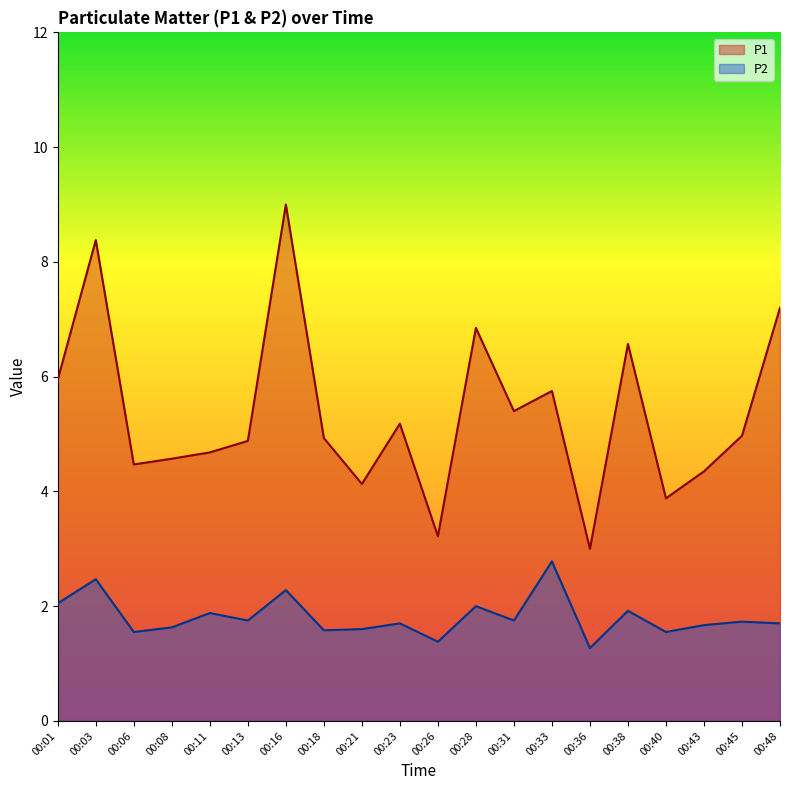

What is the maximum value for P1?

9.0